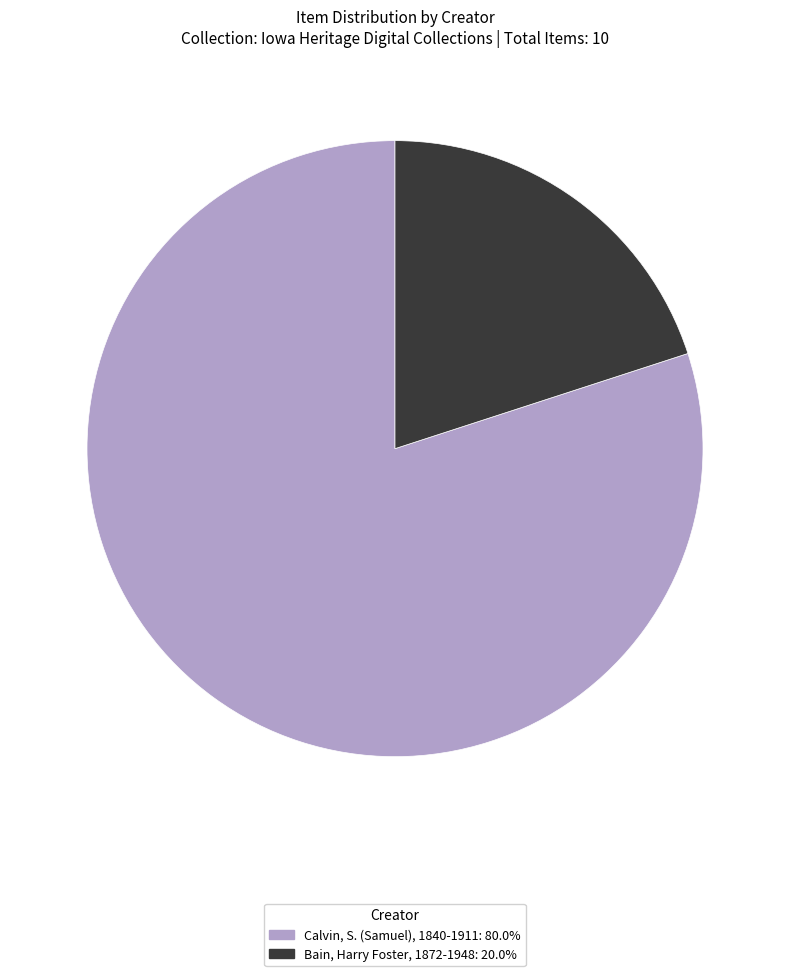

Is there any slice that represents more than half of the pie?

Yes